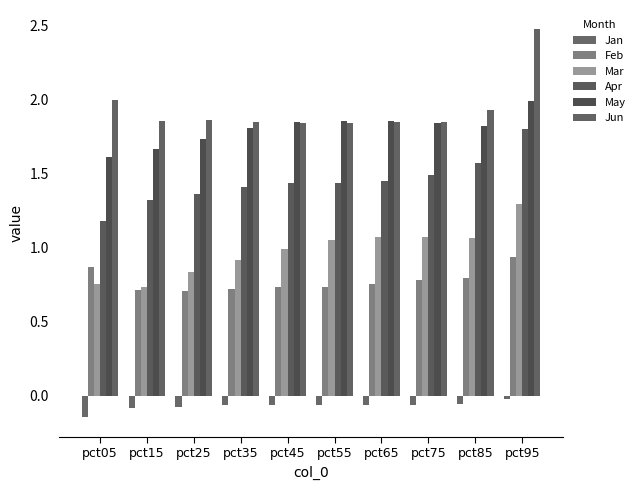

What is the total value across all series at pct35?

6.6